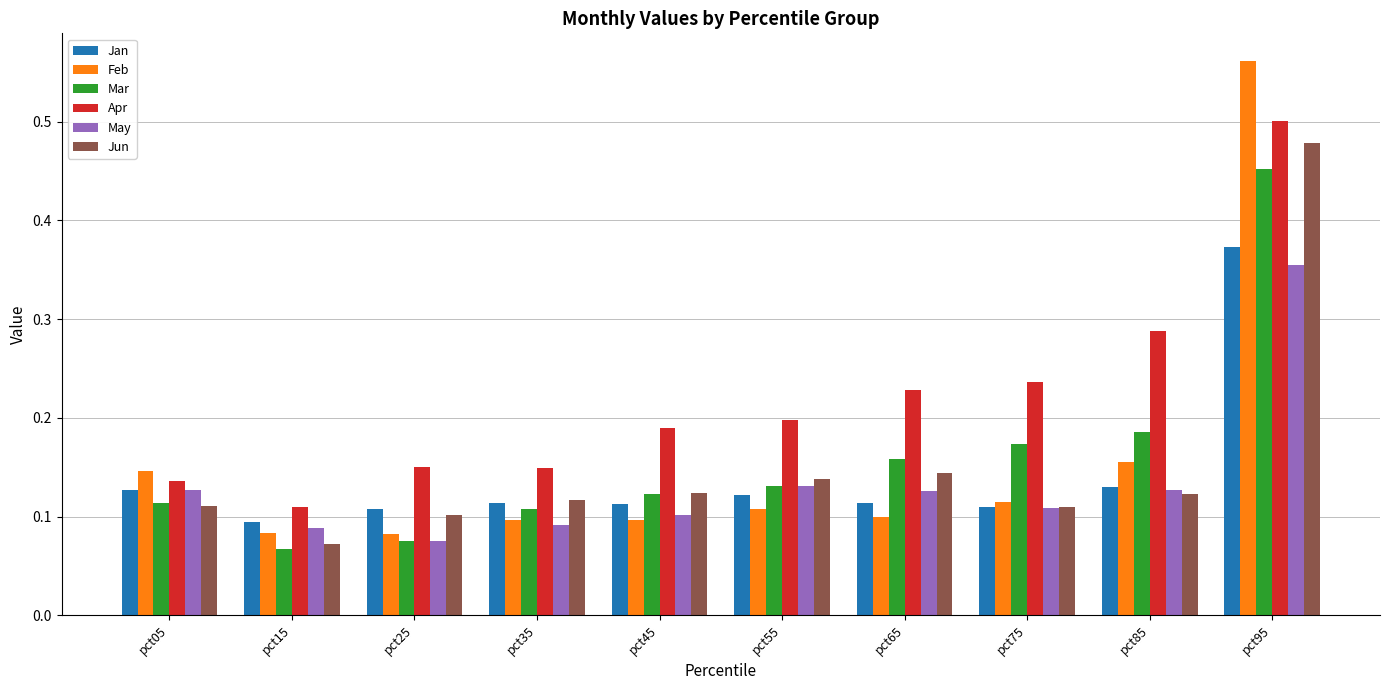

Which series has the largest total across all categories?

Apr